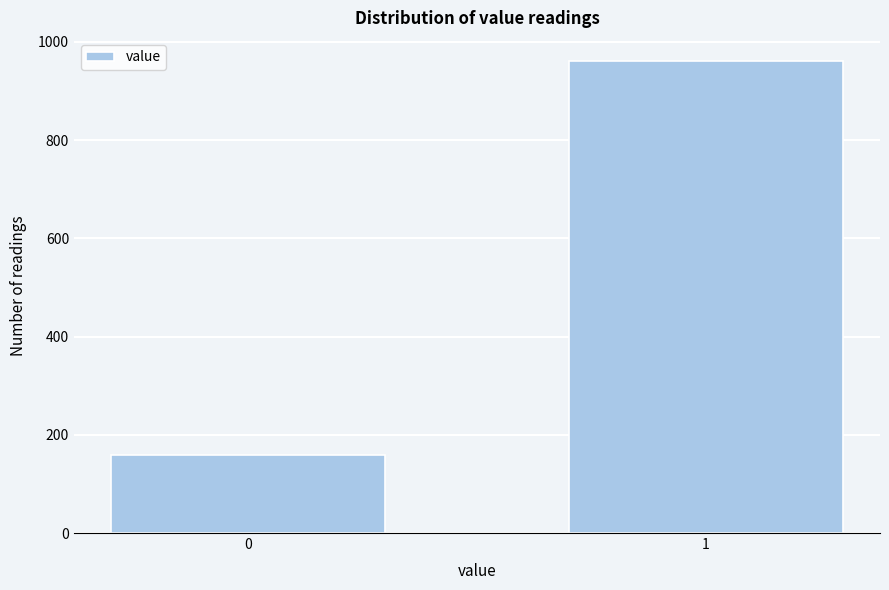

Reading left to right, extract all data points from this chart.

0=159	1=960